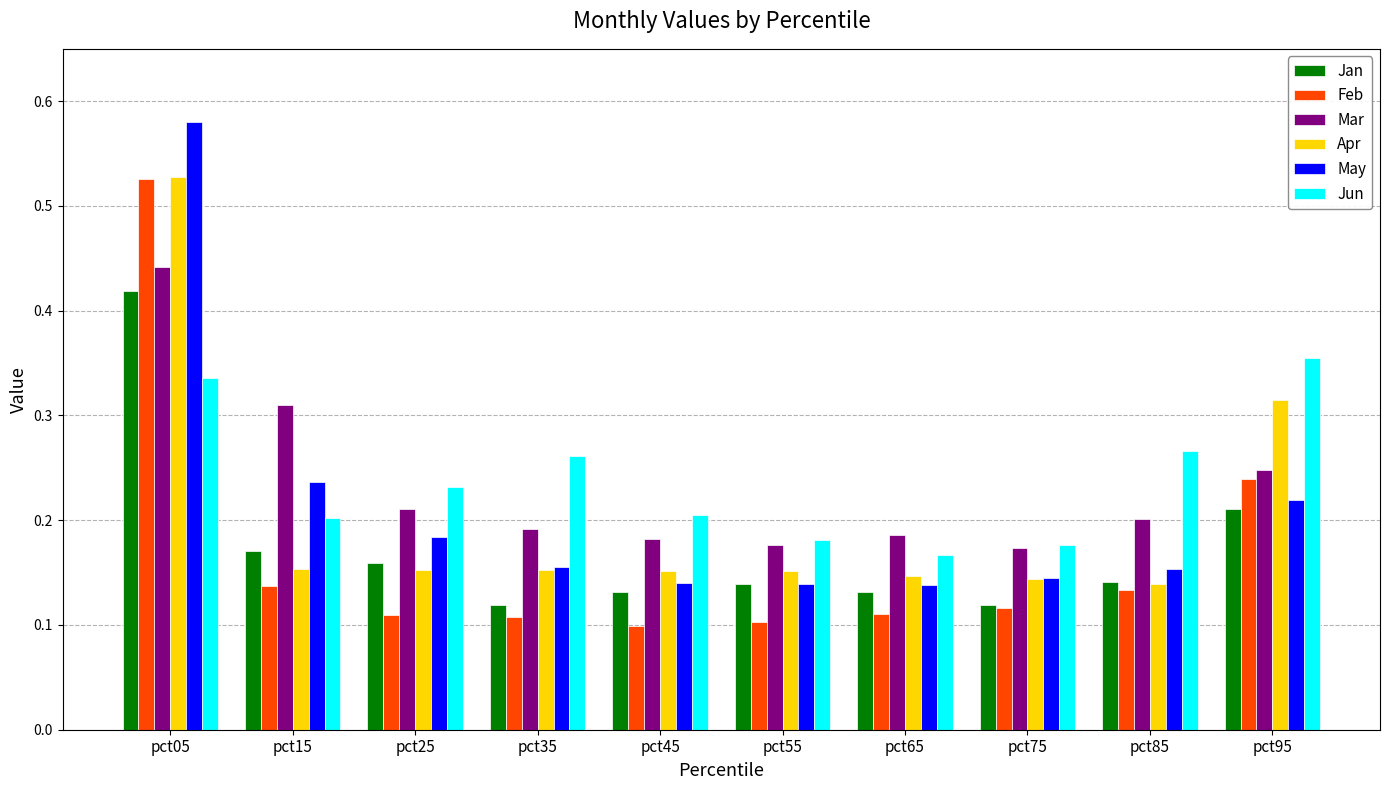

Which series has the widest spread of values?

May